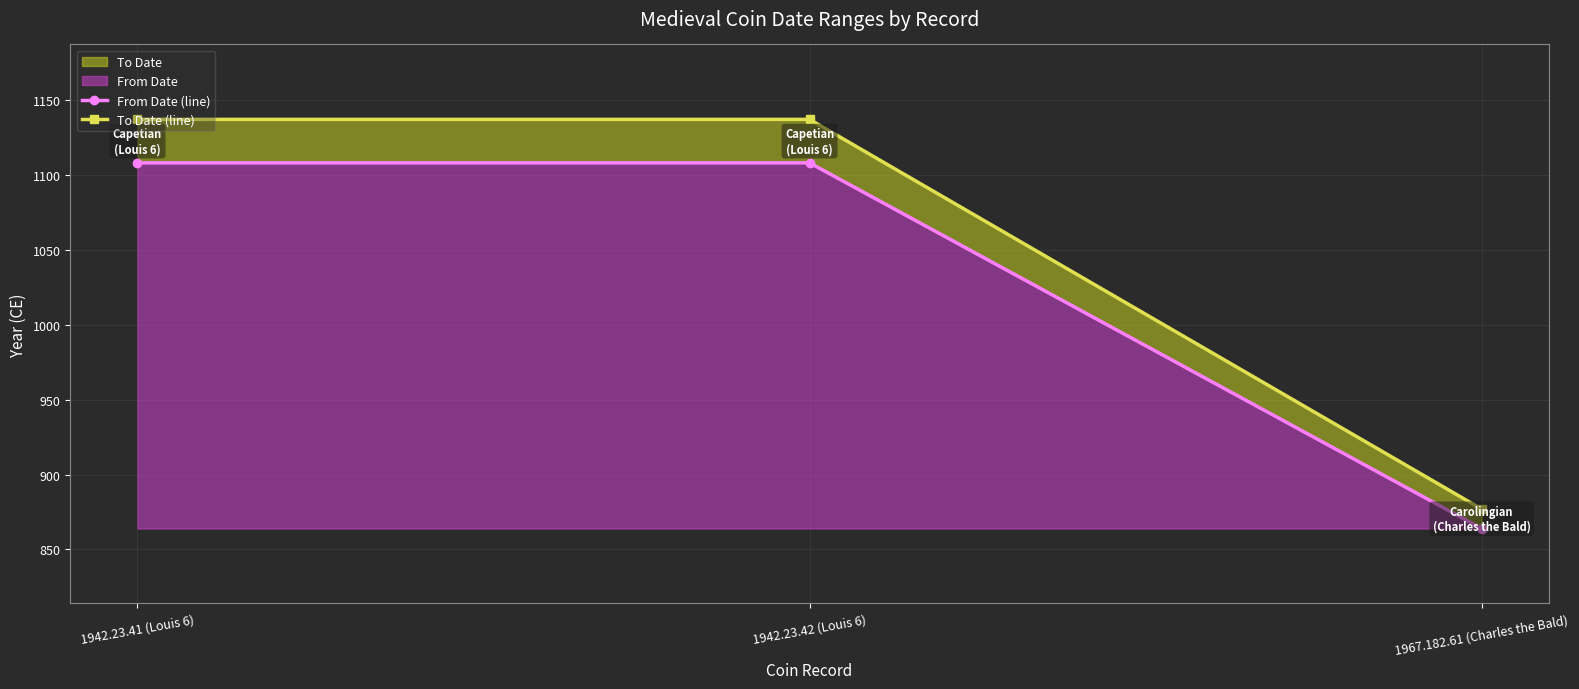

The To Date (line) series shows 342 at 1967.182.61 (Charles the Bald). True or false?

False